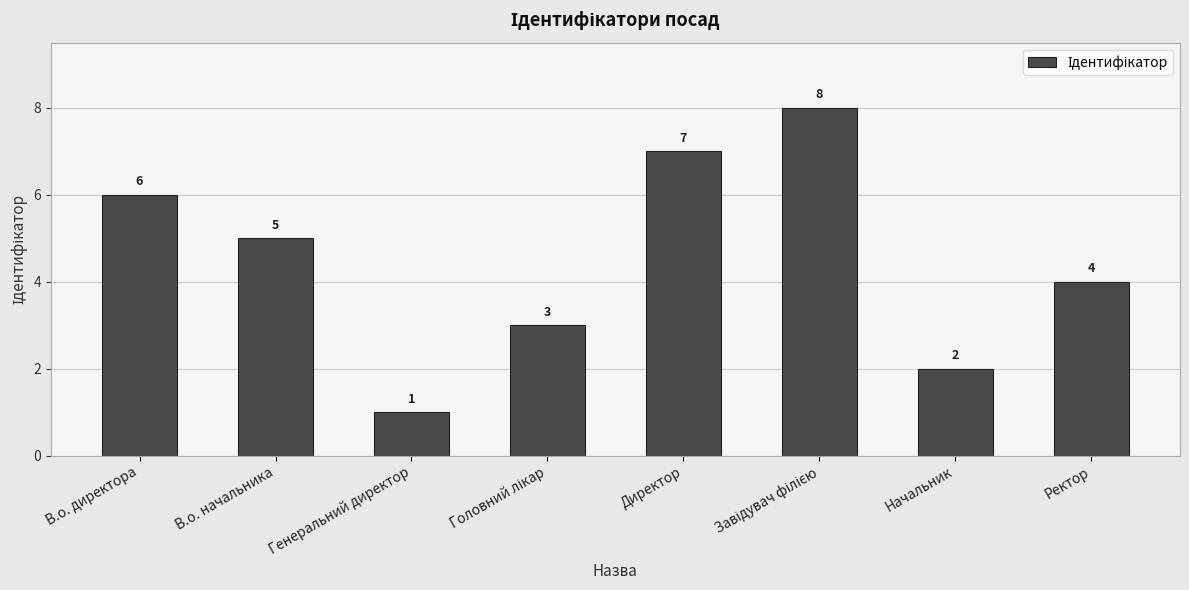

Does the chart contain any negative values?

No